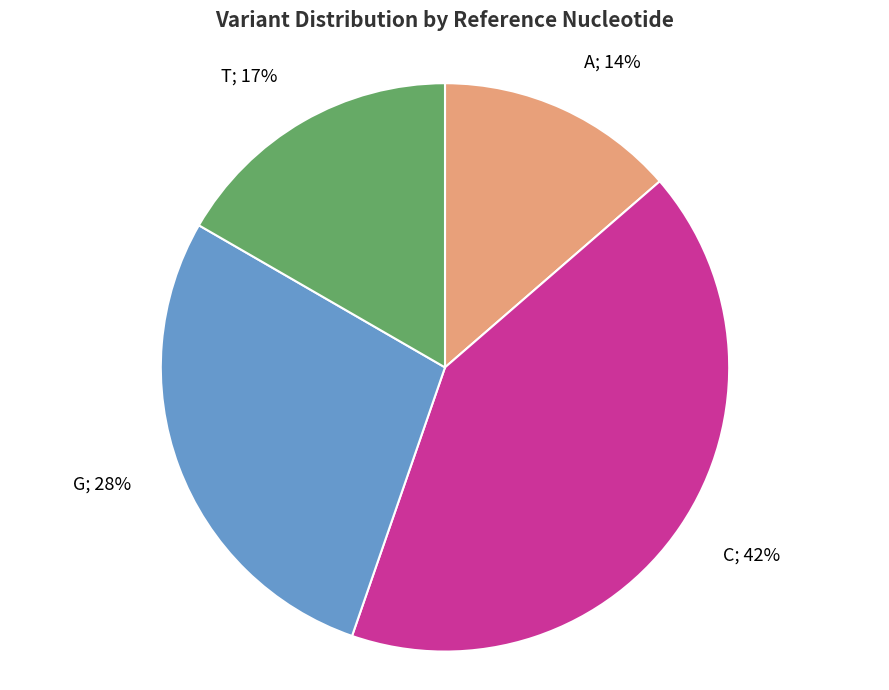

Is there any slice that represents more than half of the pie?

No